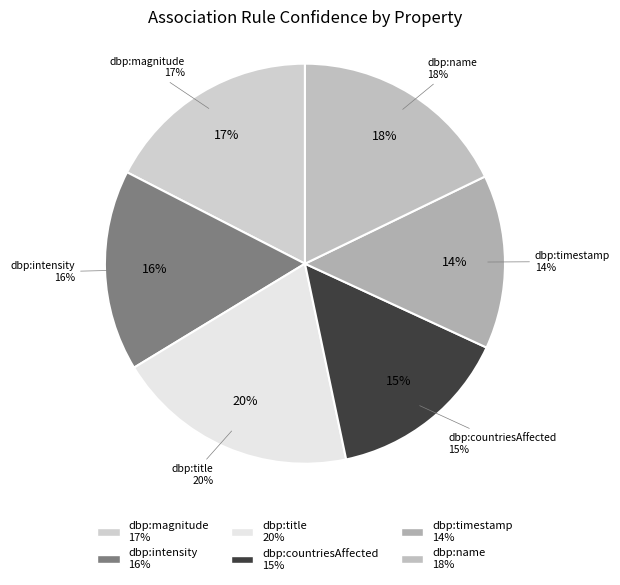

The dbp:name slice represents 18% of the pie. True or false?

True